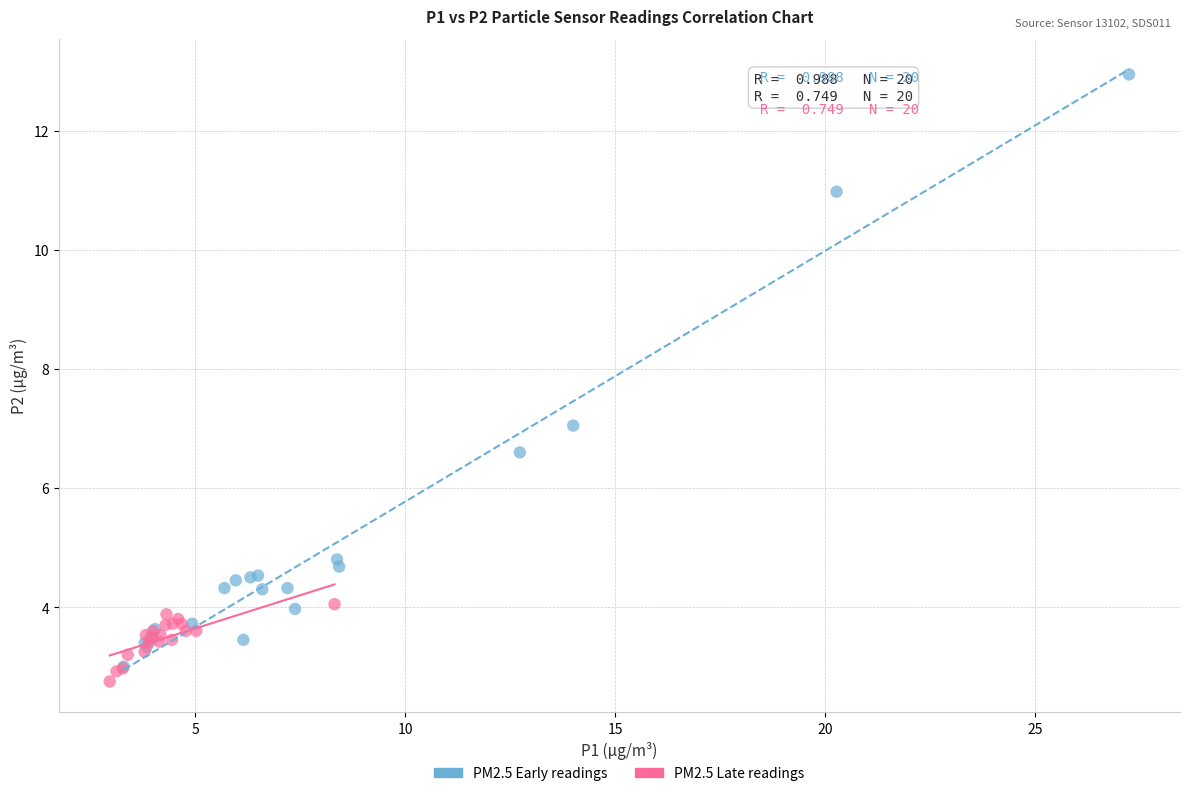

Which series contains the lowest Y value?

PM2.5 Late readings